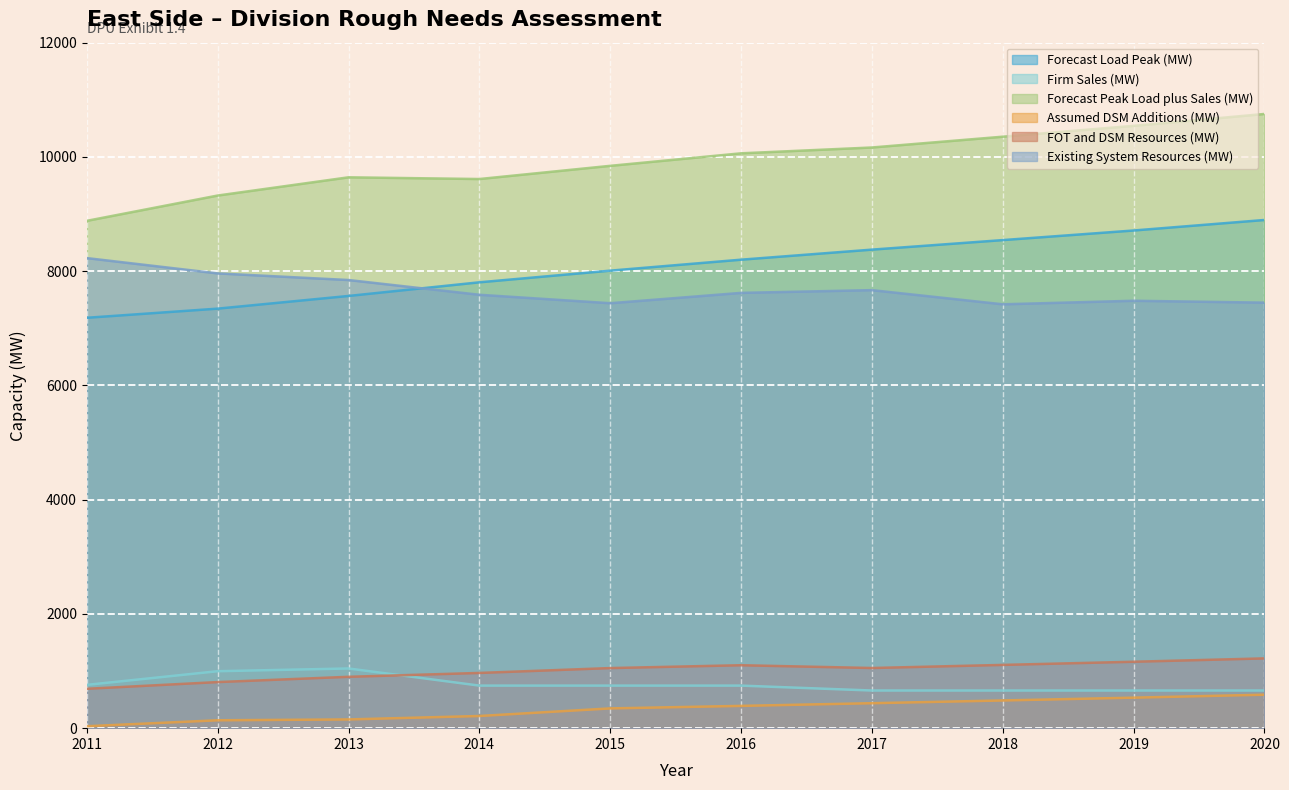

What is the difference between the highest and lowest values at 2019?

10010.0